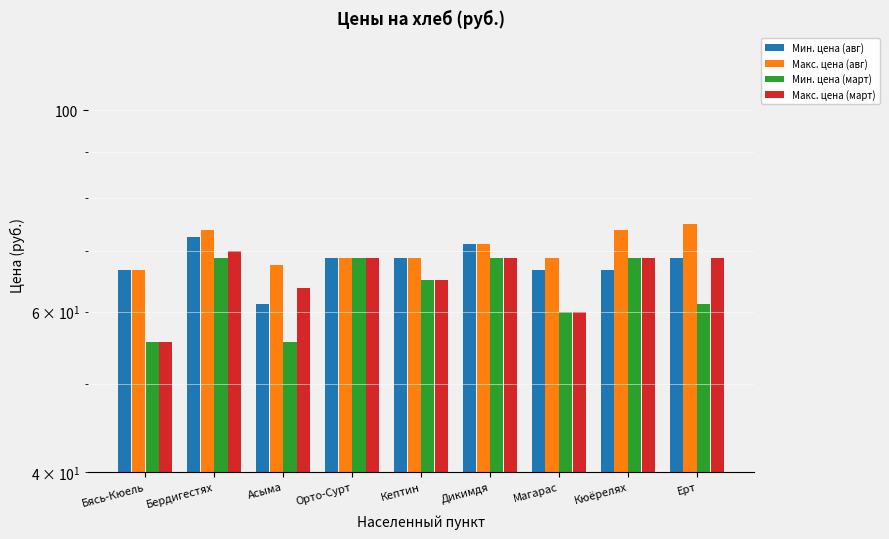

Where does the Макс. цена (авг) series first go above 68?

Бердигестях